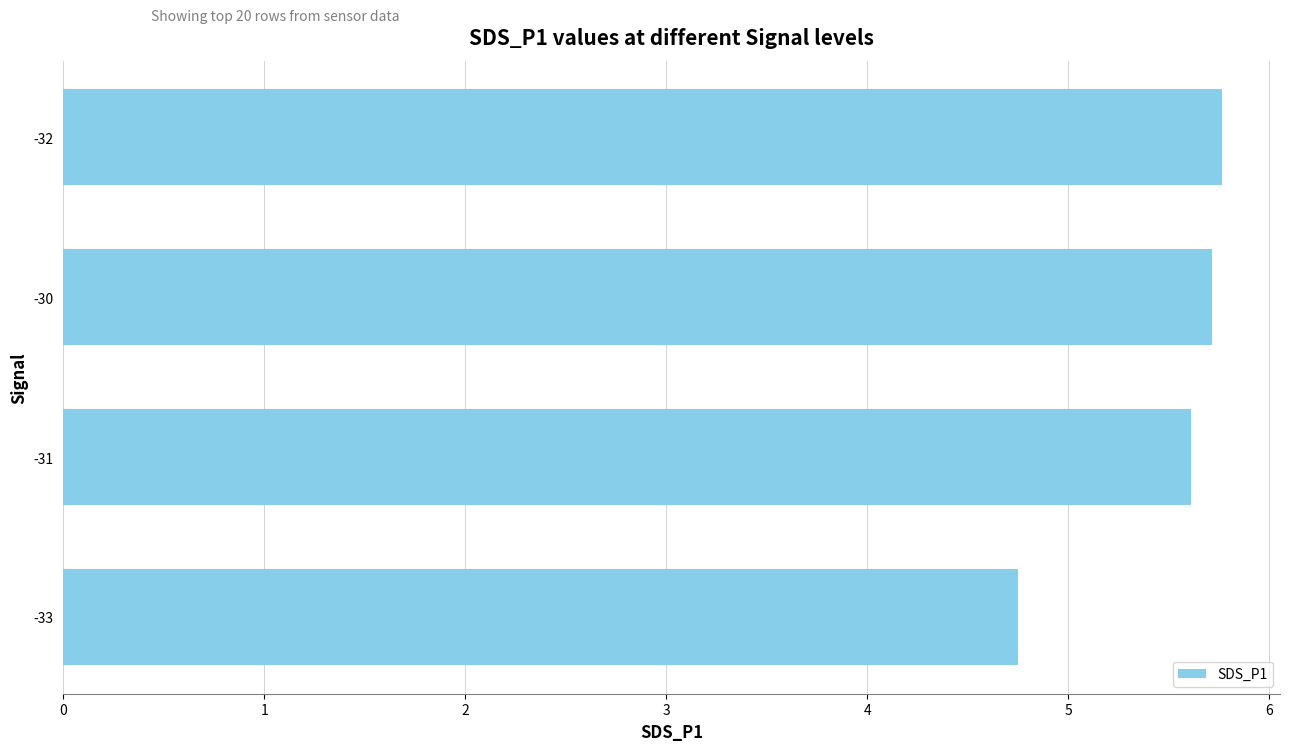

Reading bottom to top, transcribe all the data shown in this chart.

-33=4.8	-31=5.6	-30=5.7	-32=5.8